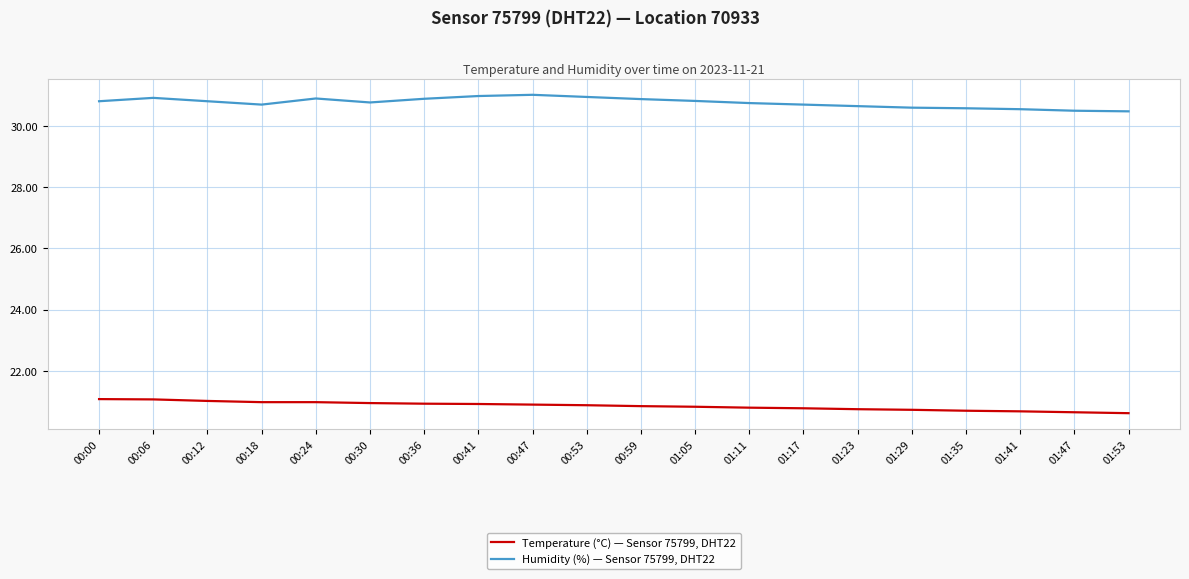

What position from the left is 00:30?

6